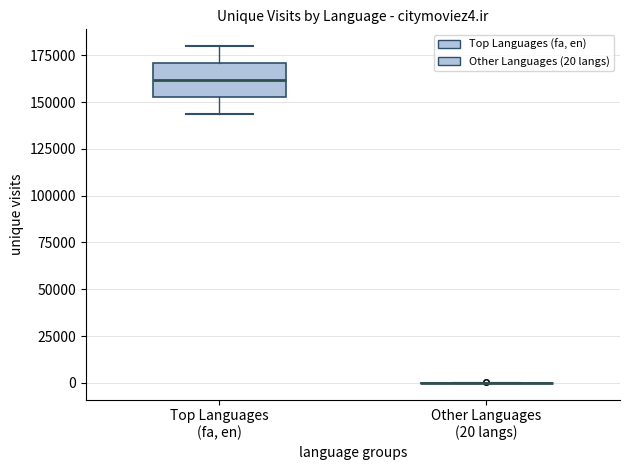

Where is the upper edge of the box for Top Languages (fa, en) on the y-axis? The values are not printed on the chart, so give them approximately, as read against the axis.

170000